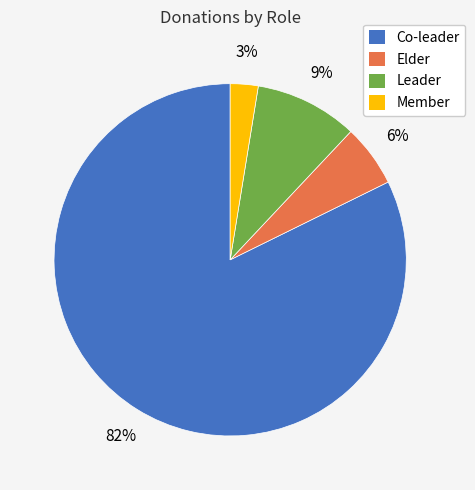

Does Elder represent more than half of the total?

No